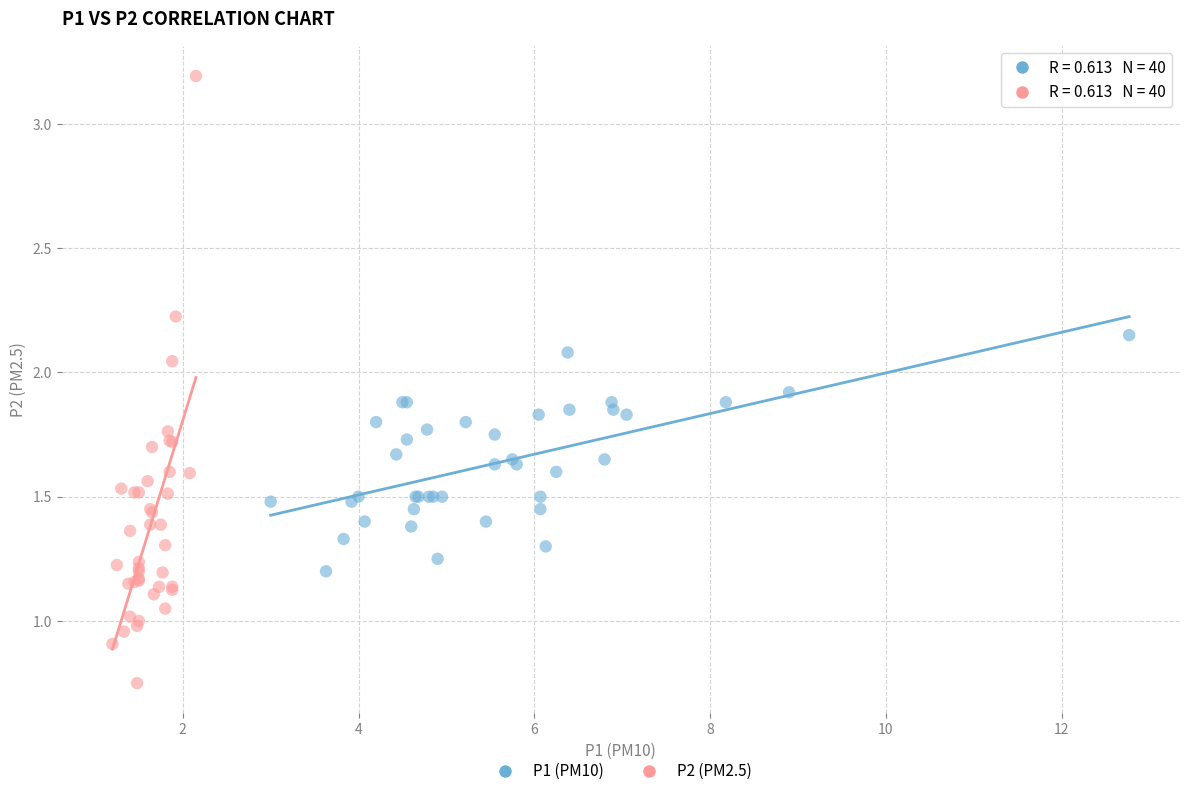

Which series has the widest spread of Y values?

P2 (PM2.5)